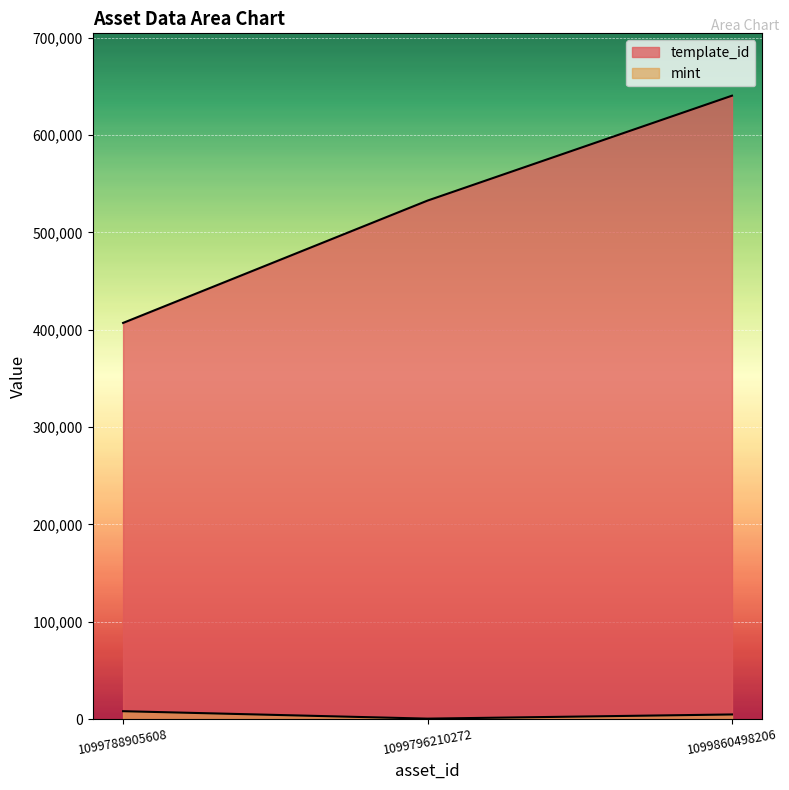

What is the total value across all series at 1099796210272?

533235